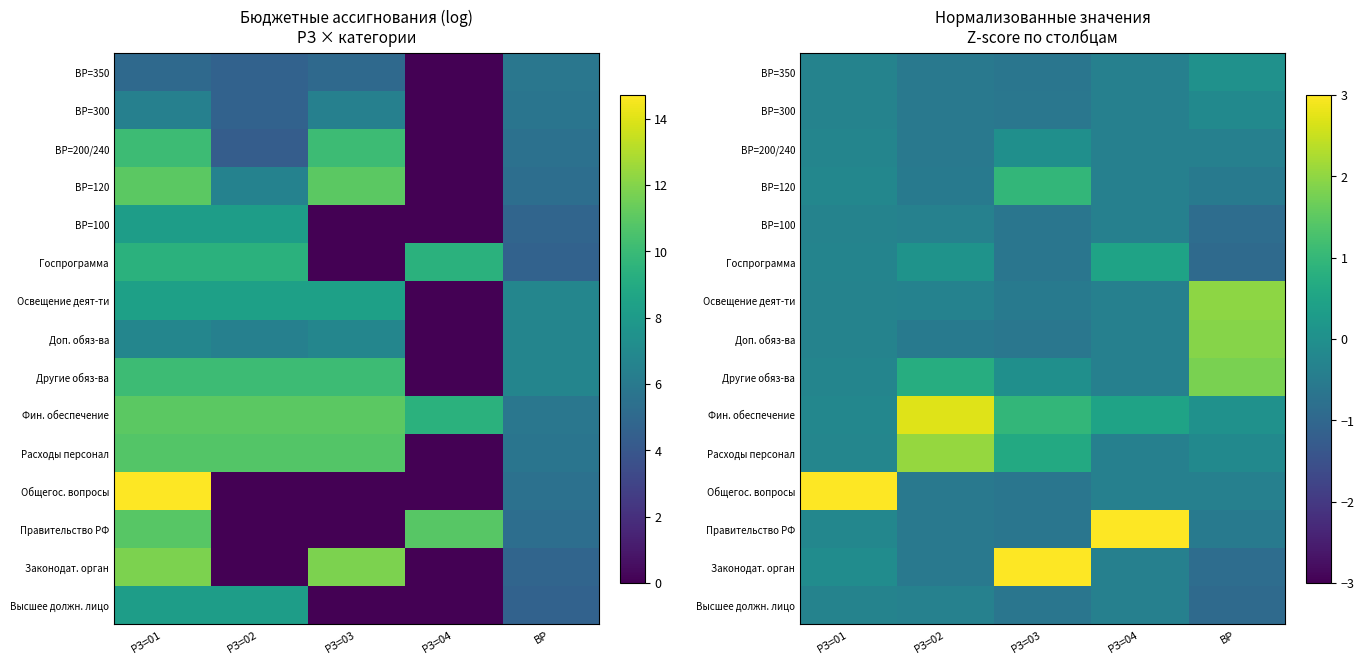

Is it true that ВР=350 equals -0.6 at РЗ=02?

True